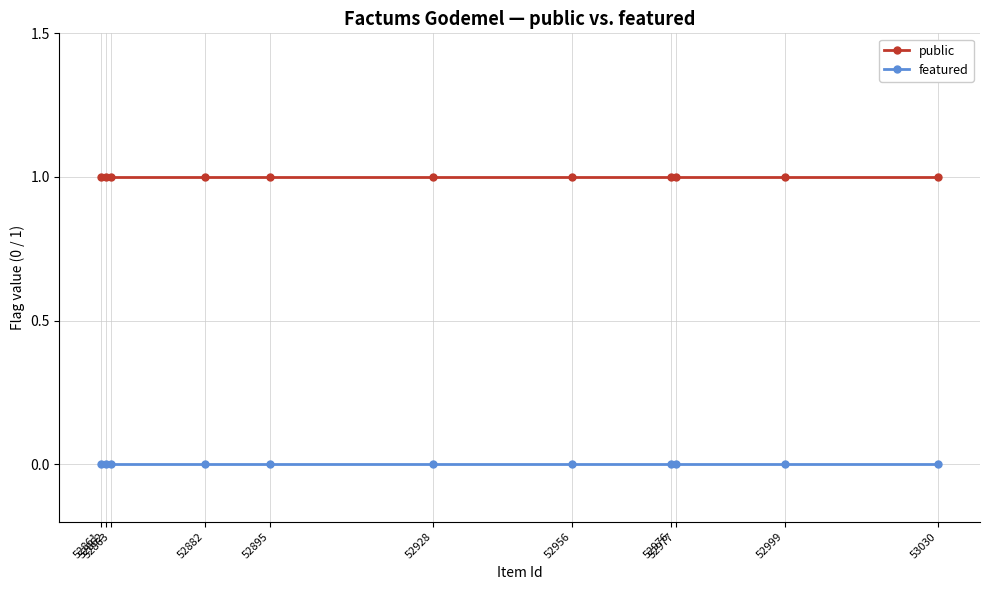

At how many categories does at least one series exceed 0?

11